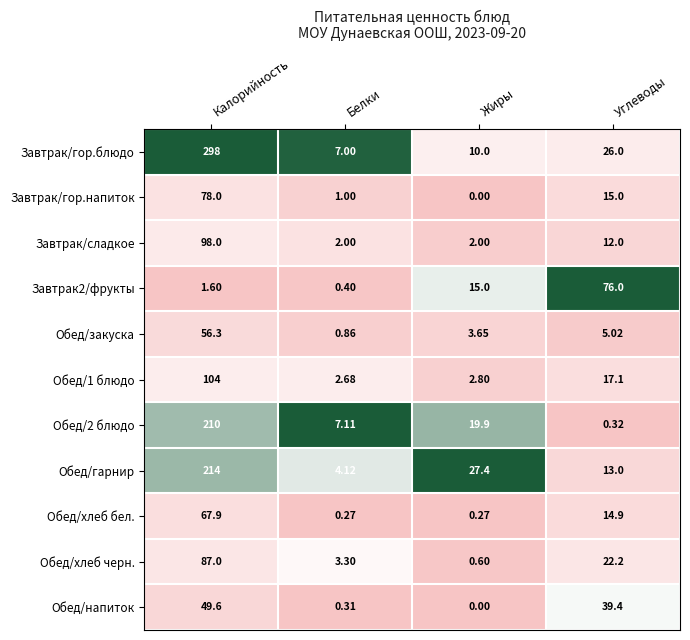

Which category has the lowest value across all series?

Жиры